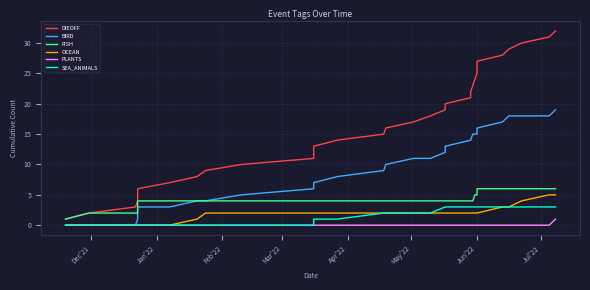

Which category has the lowest value across all series?

Dec'21